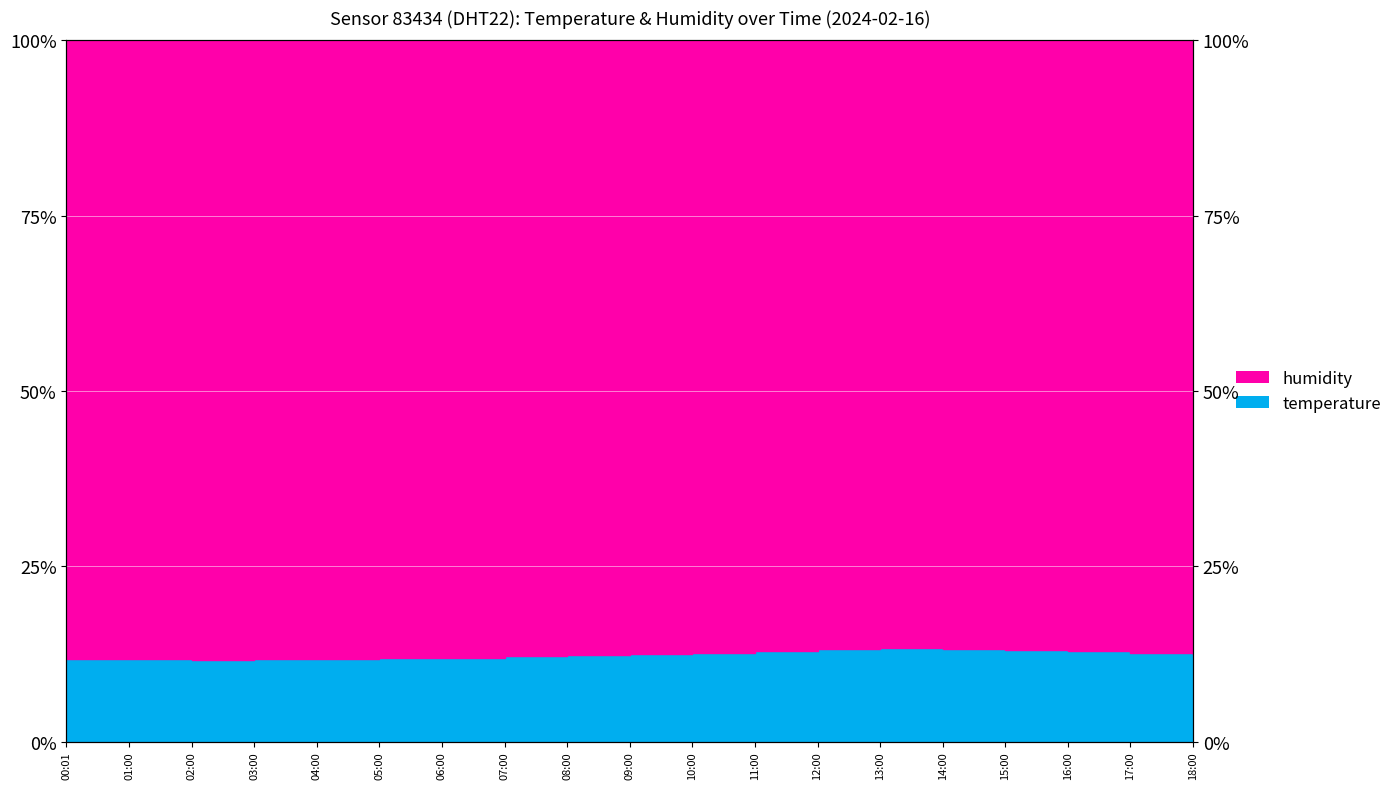

Reading left to right, what are all the values shown in this chart?

11.7	11.7	11.7	11.7	11.8	11.9	12.0	12.1	12.3	12.4	12.7	12.9	13.1	13.3	13.2	13.1	12.9	12.7	12.4